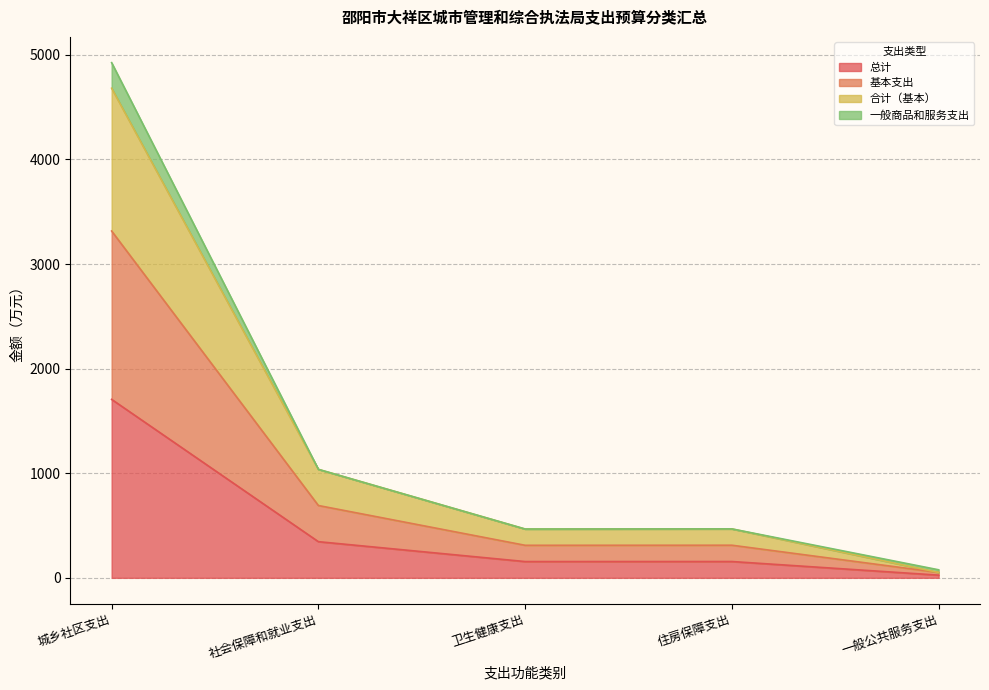

At which label does 合计（基本） reach its minimum?

一般公共服务支出